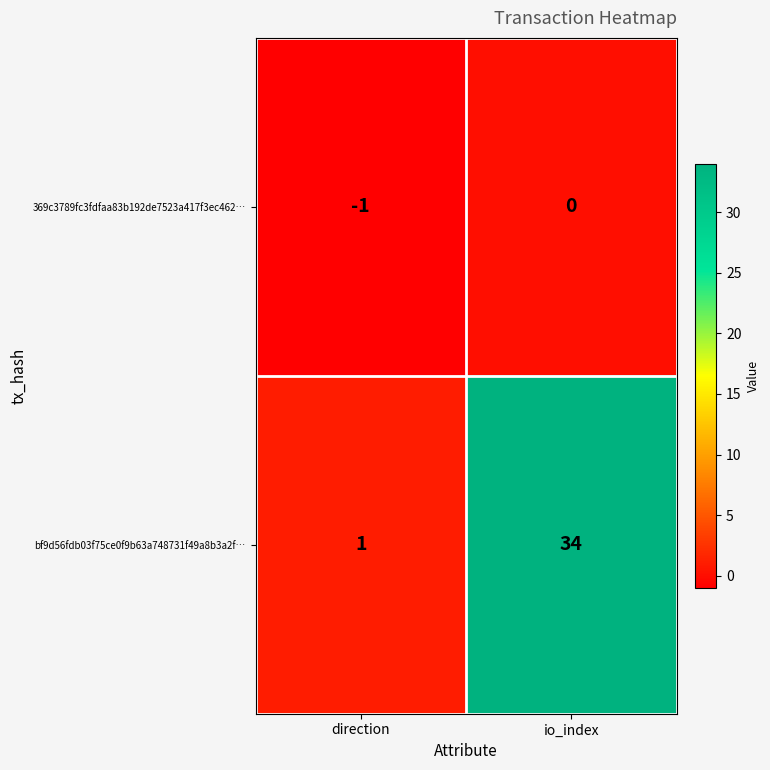

Which series has the widest spread of values?

bf9d56fdb03f75ce0f9b63a748731f49a8b3a2f…